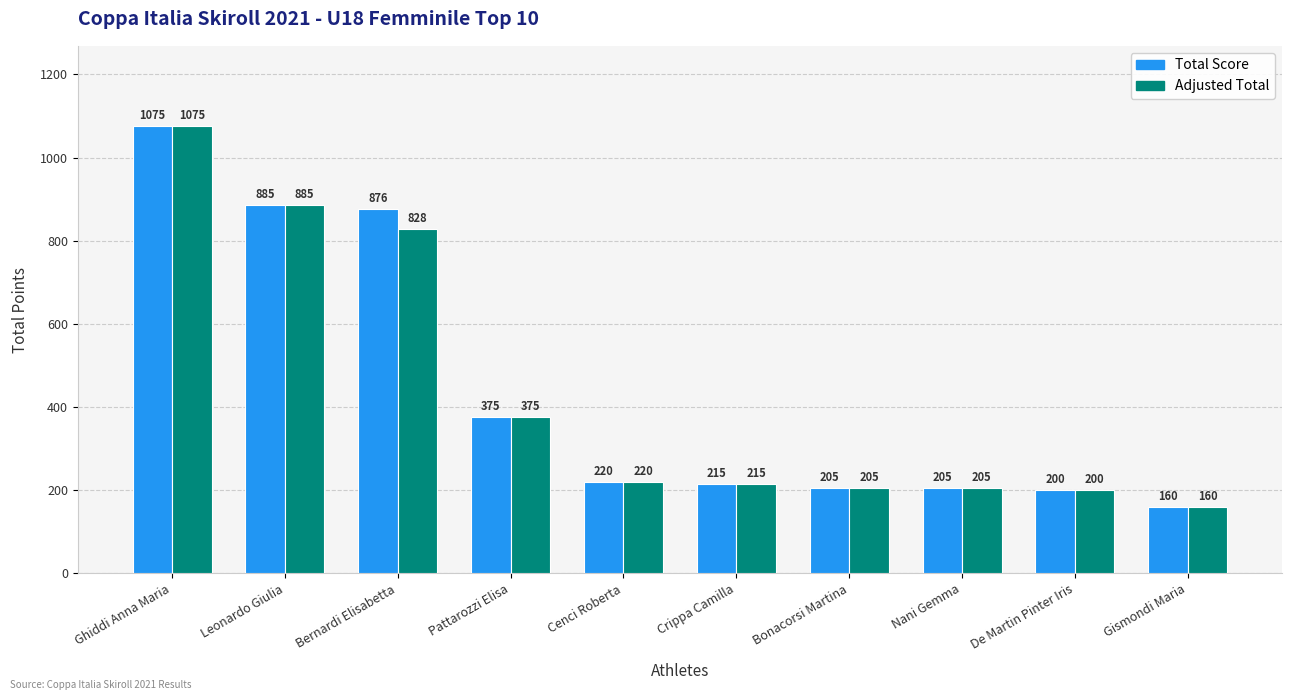

How many series are shown in this chart?

2